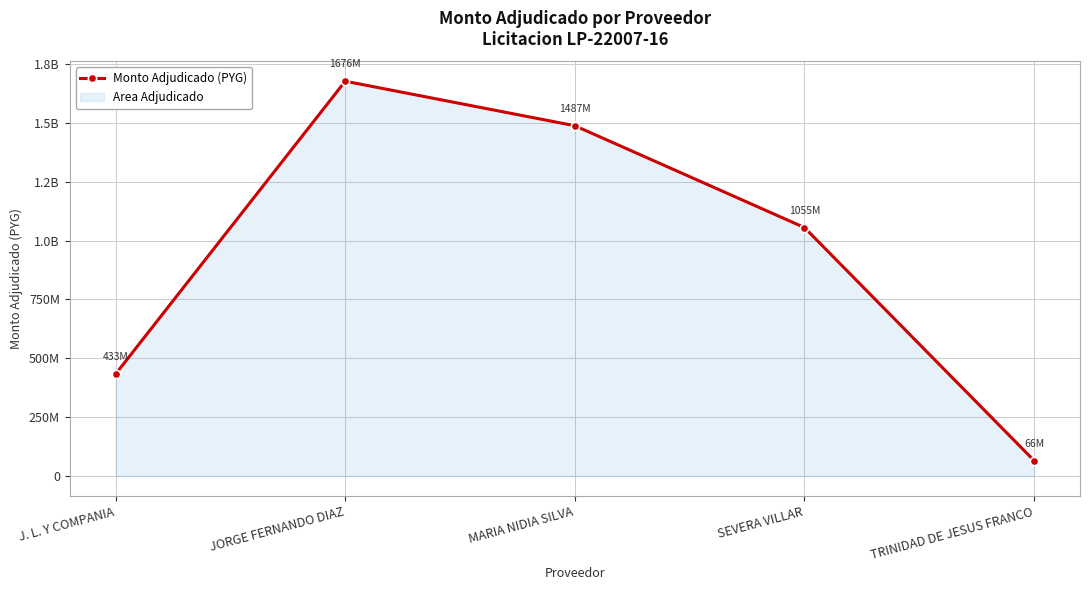

How many values are between 433253589 and 1487189660?

3